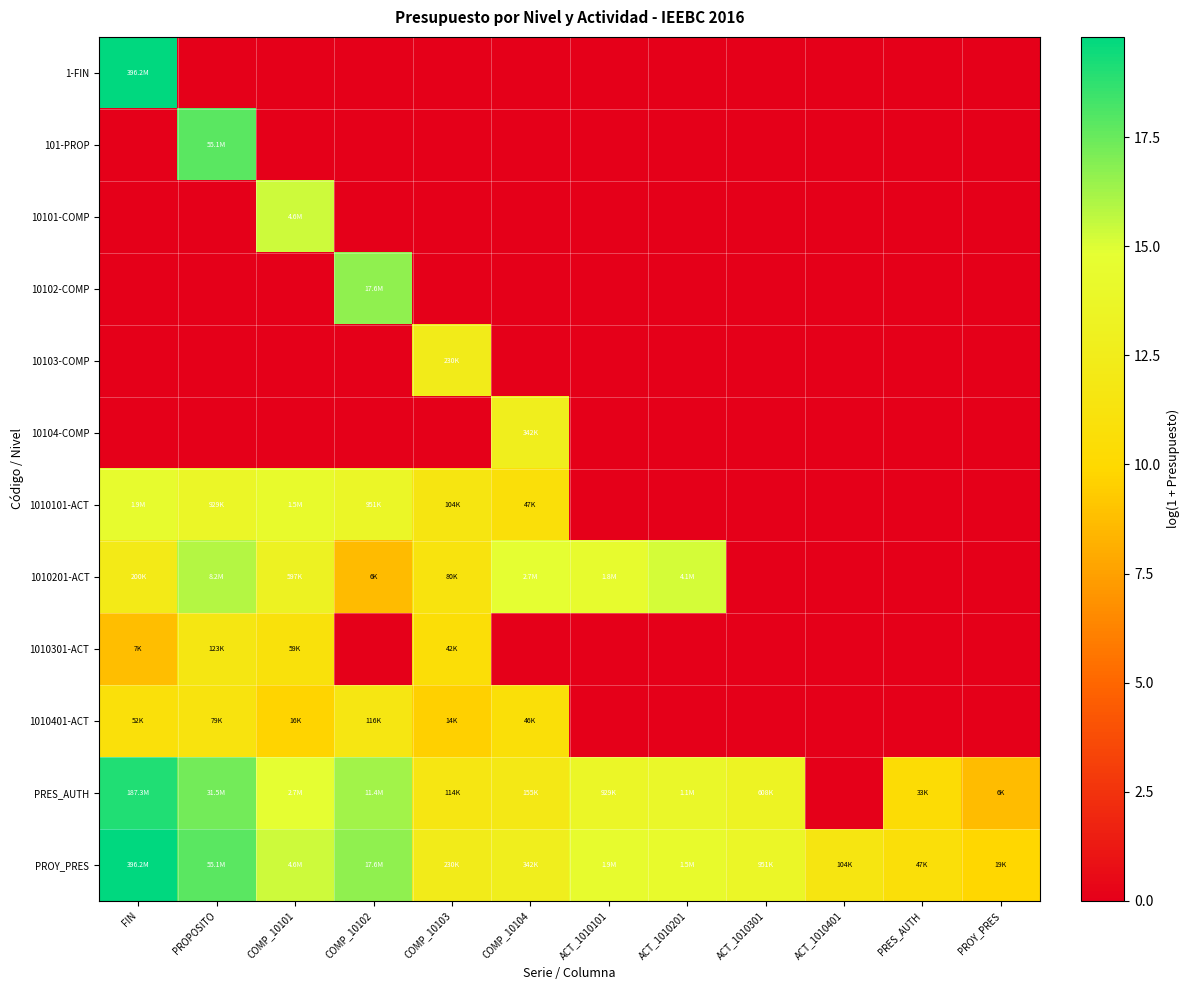

What is the difference between the highest and lowest values at PROPOSITO?

17.8